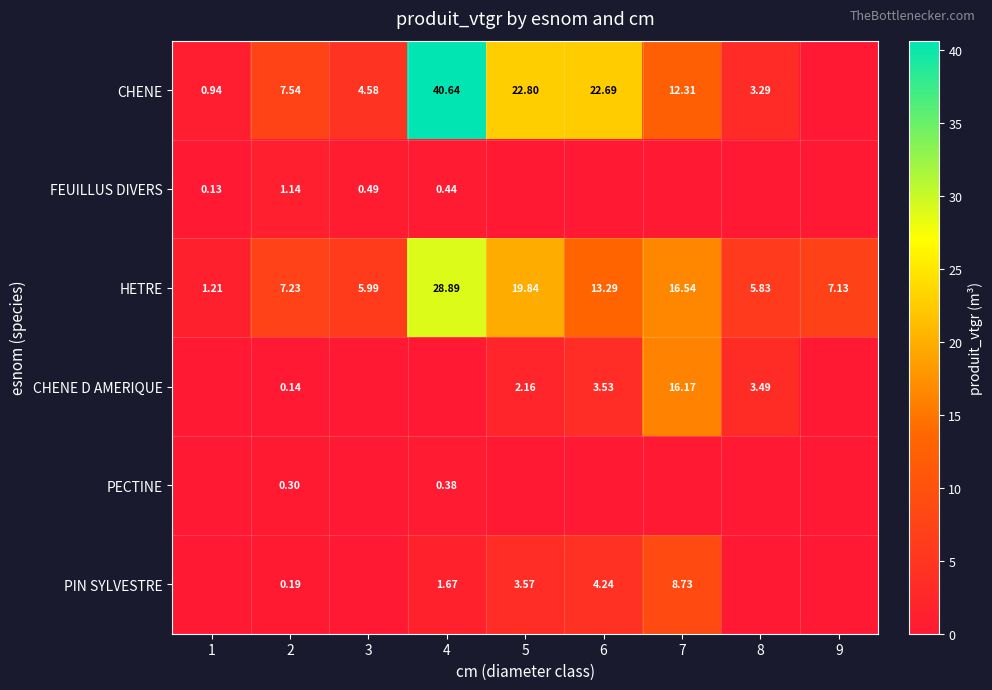

At which category is the sum across all series the highest?

4